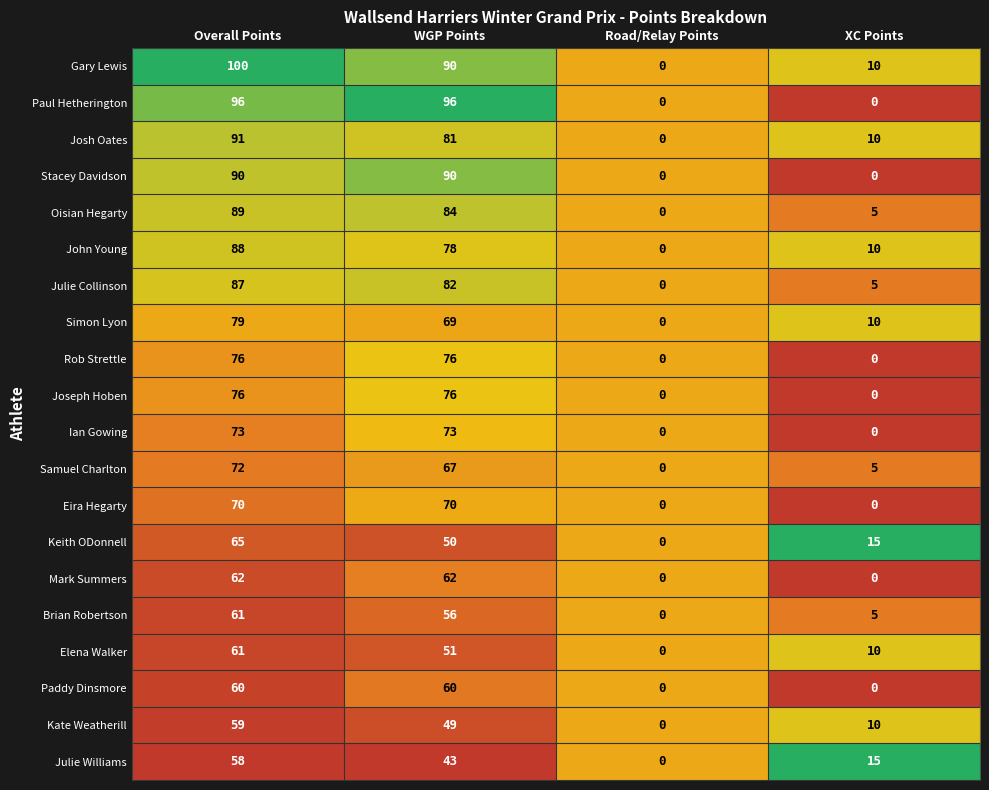

Count the number of categories in the chart.

4